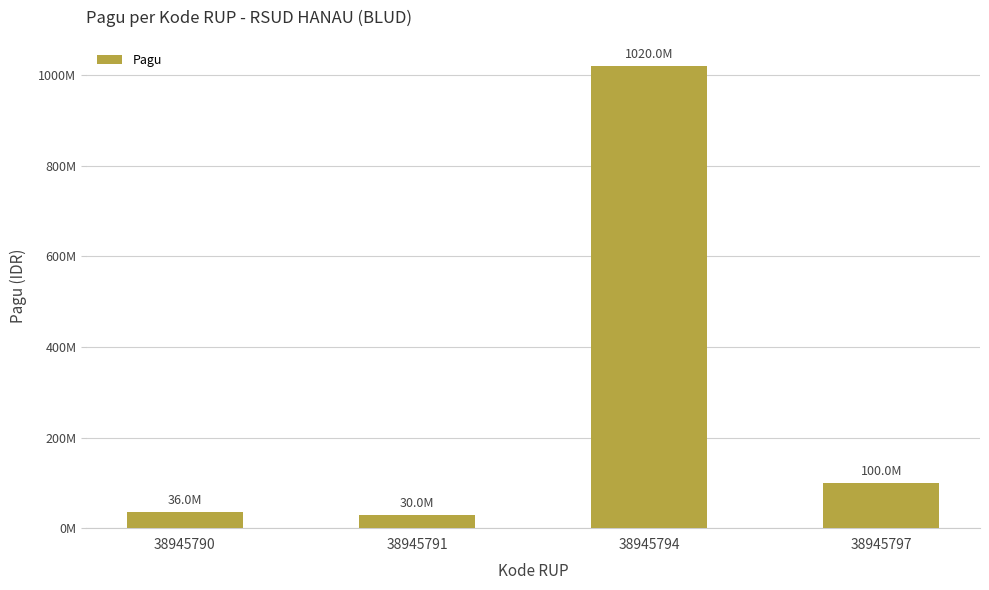

What is the ratio of the value at 38945794 to the value at 38945791?

34.0